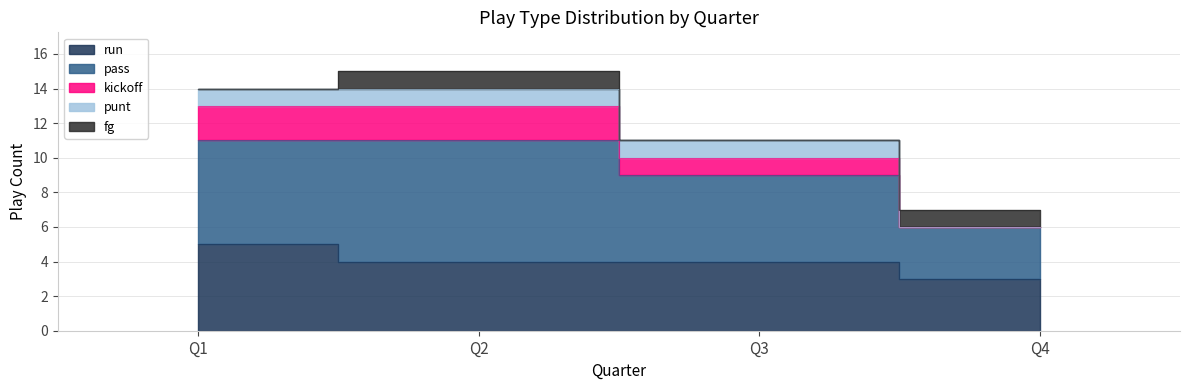

What is the sum of the run values at Q3 and Q2?

8